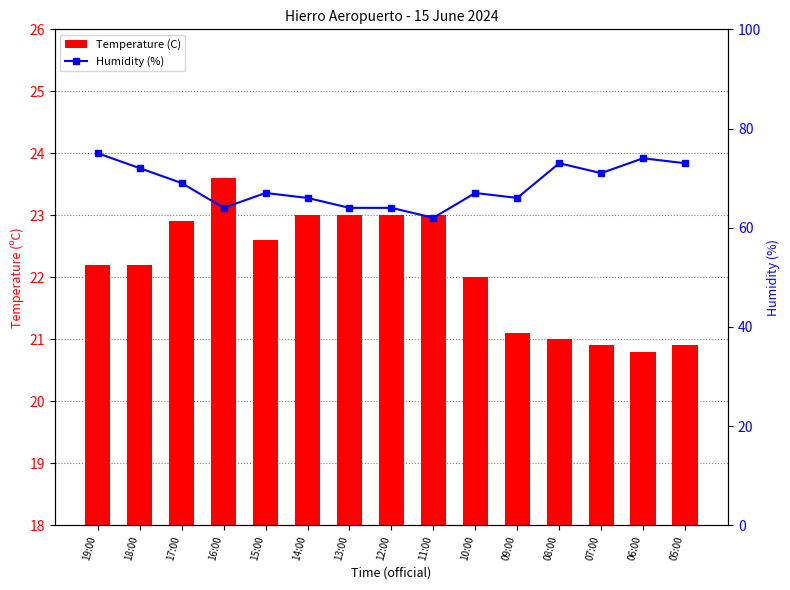

At which category is the sum across all series the highest?

19:00